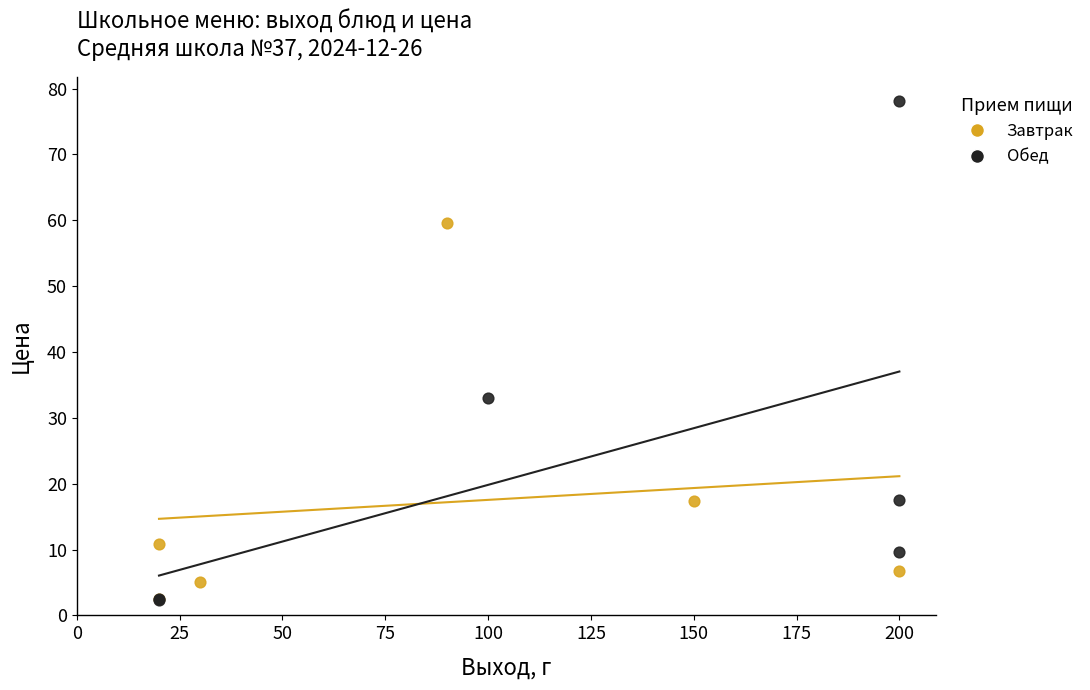

Which series contains the highest Y value?

Обед